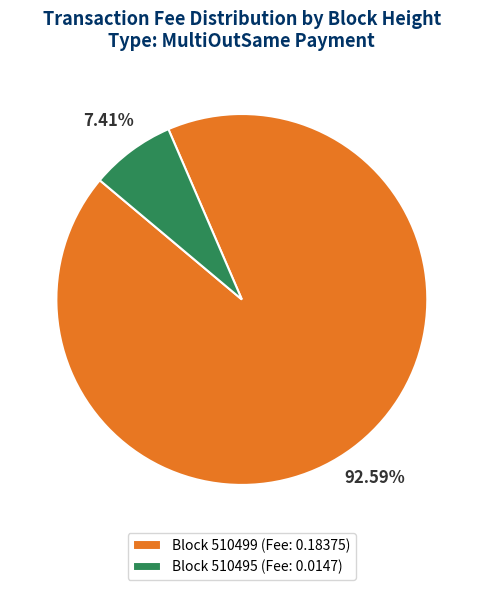

Is the sum of Block 510499 (Fee: 0.18375) and Block 510495 (Fee: 0.0147) greater than half?

Yes